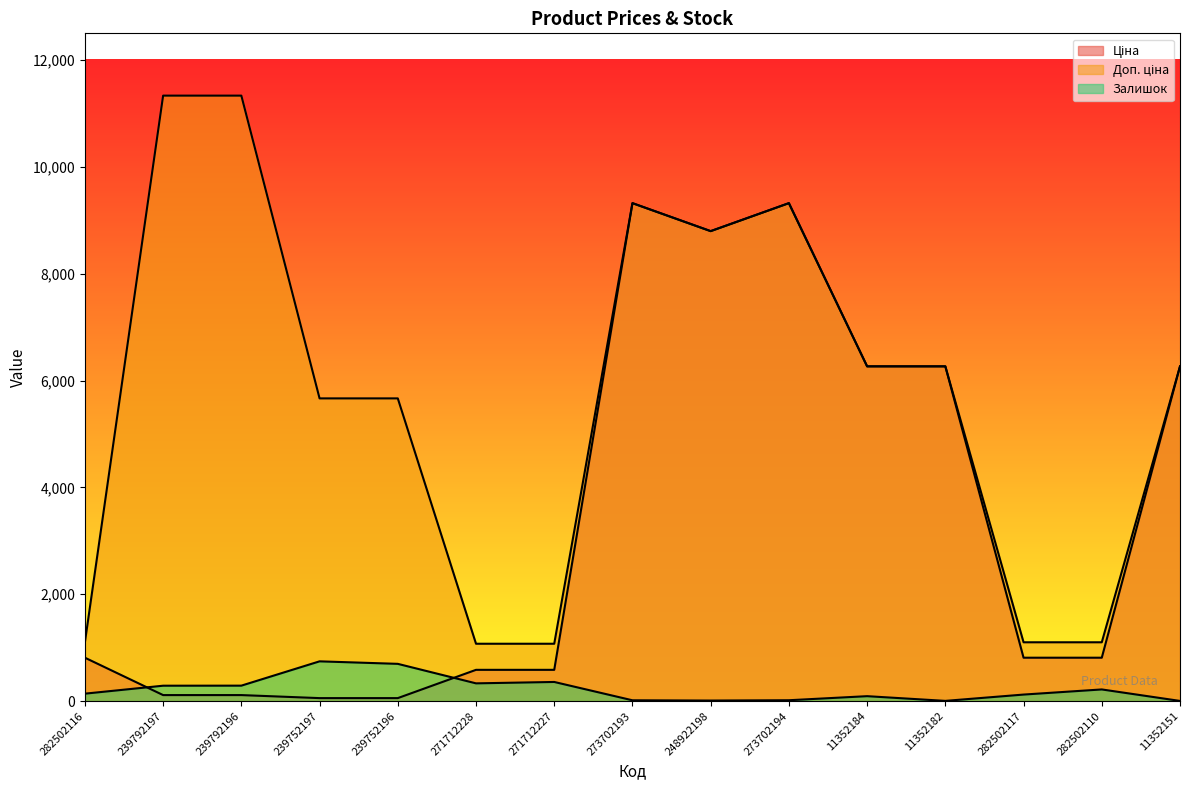

What is the minimum value shown in the chart?

4.0